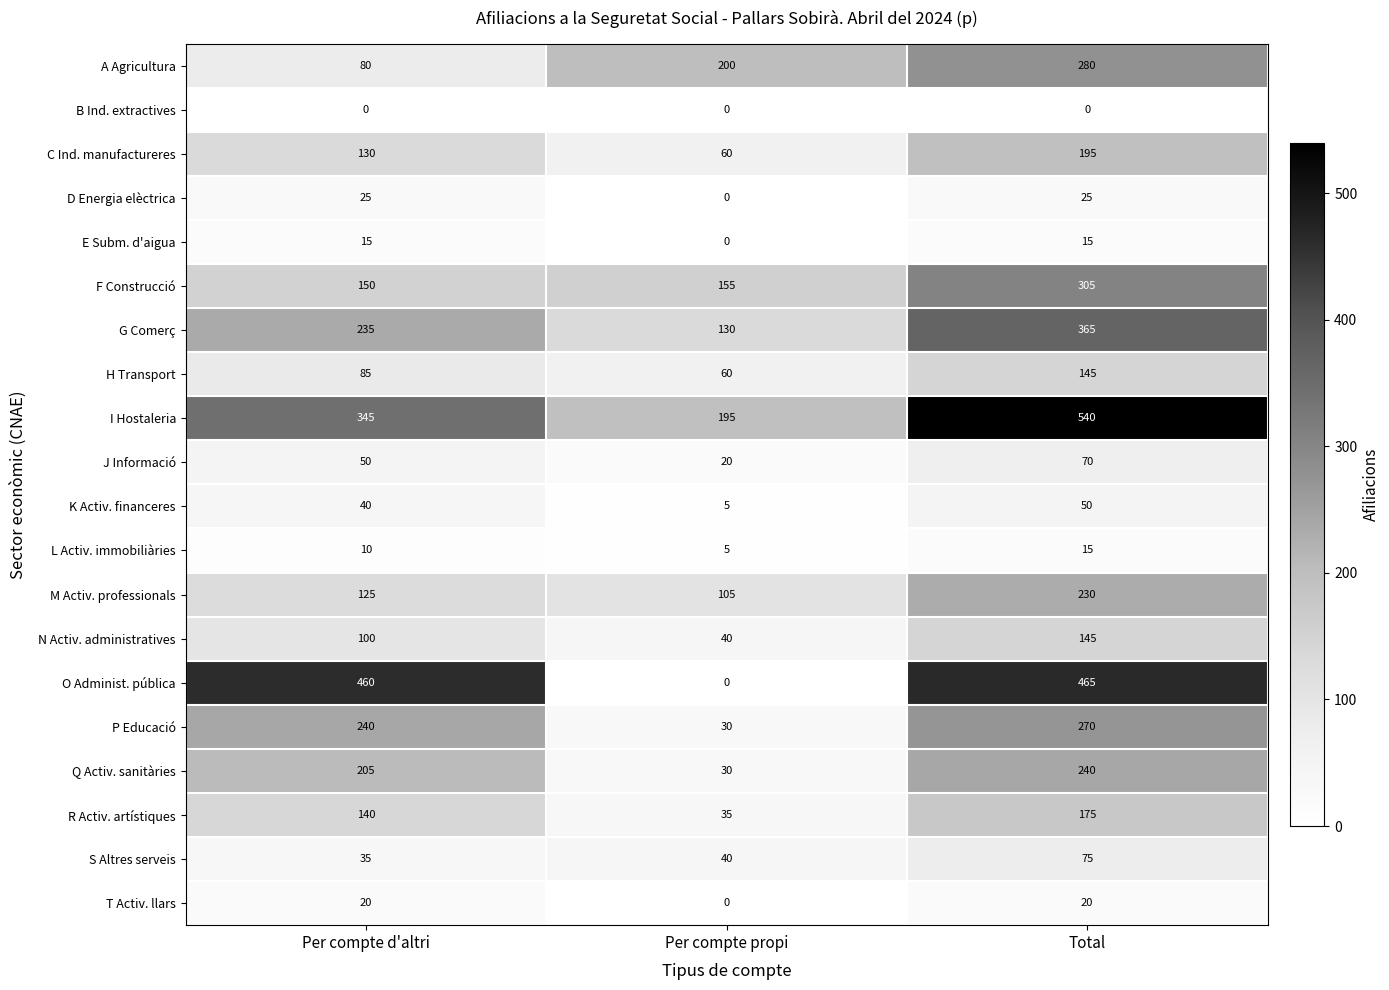

At how many categories does at least one series exceed 474?

1